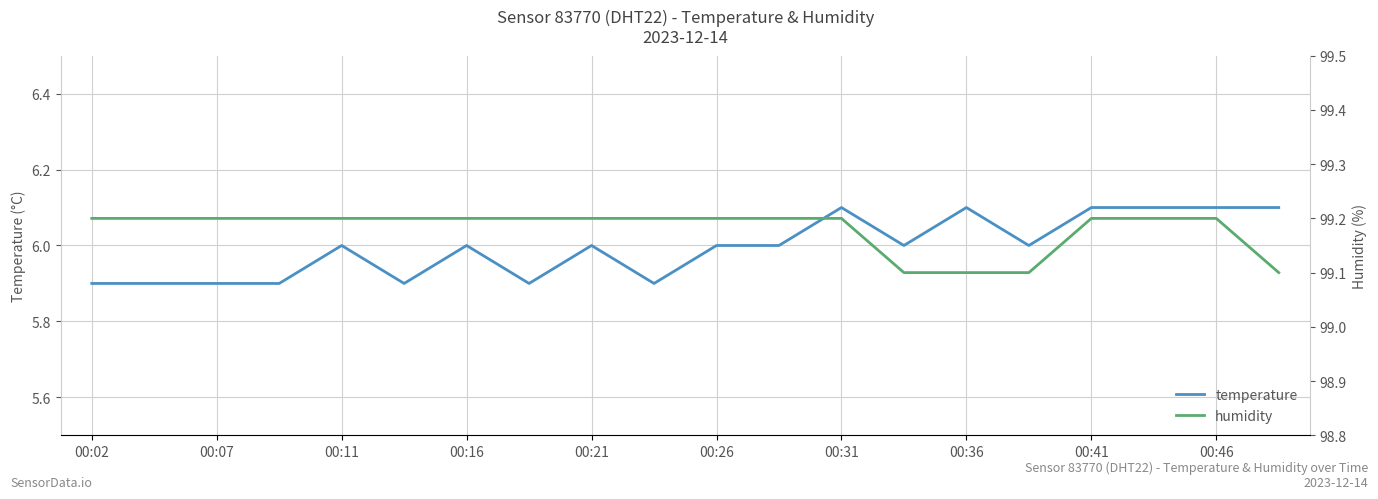

What is the highest value of the temperature series?

6.1